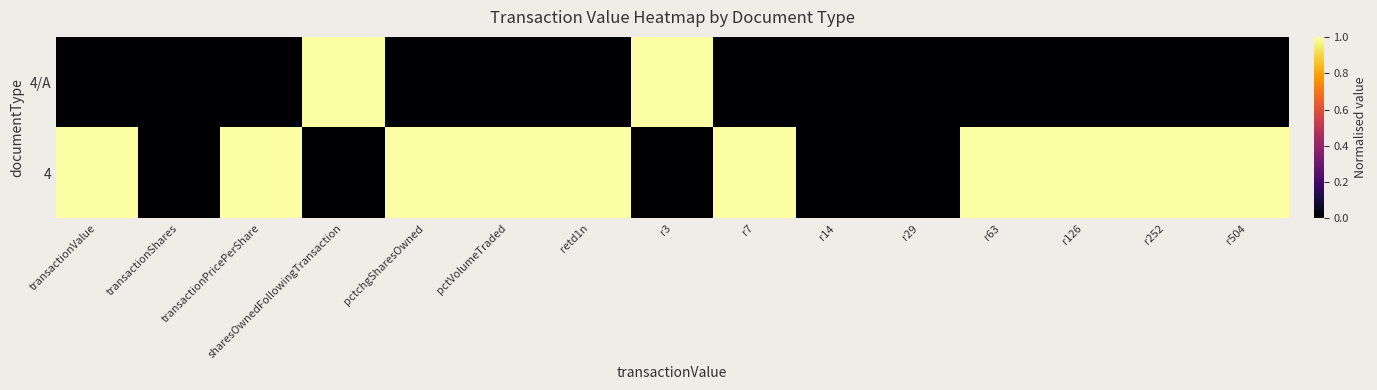

At transactionPricePerShare, list the series in order from smallest to largest.

4/A, 4